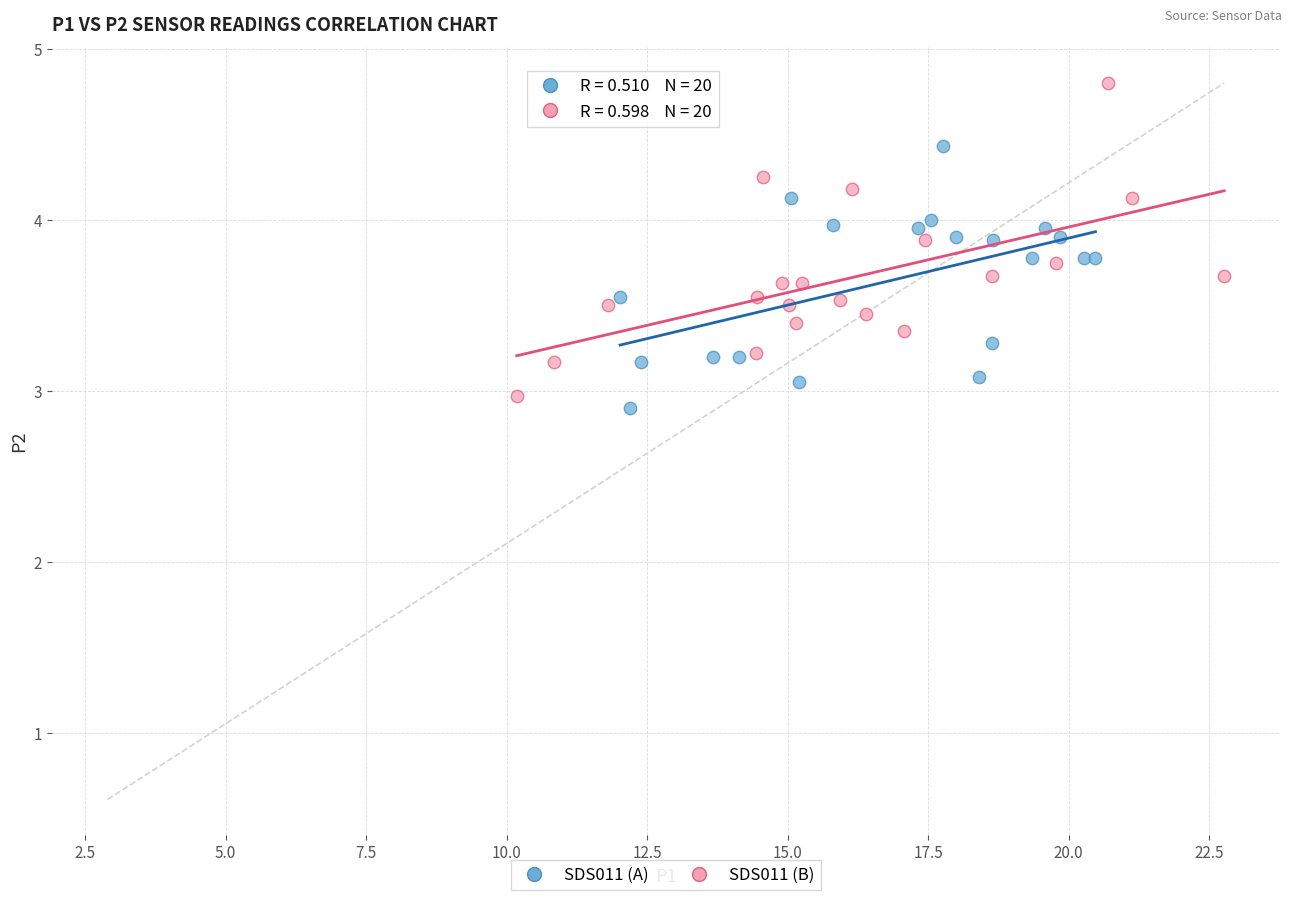

Which series contains the highest Y value?

SDS011 (B)